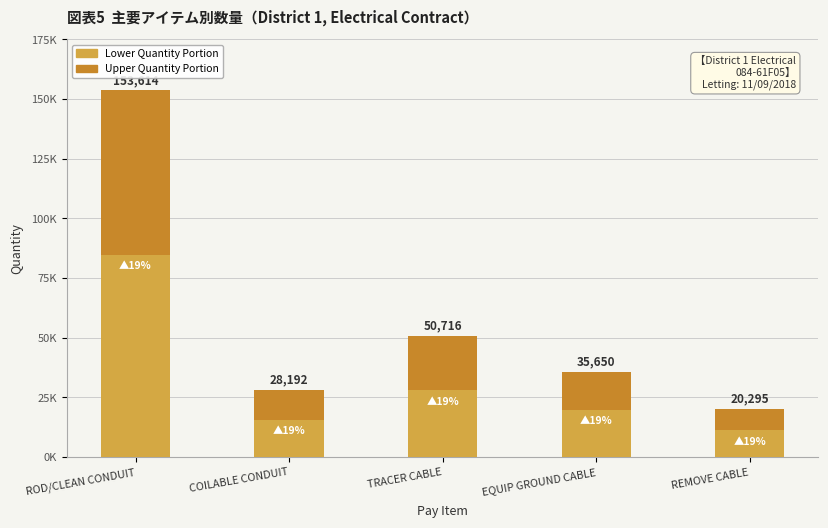

Which has a higher value, TRACER CABLE or REMOVE CABLE?

TRACER CABLE